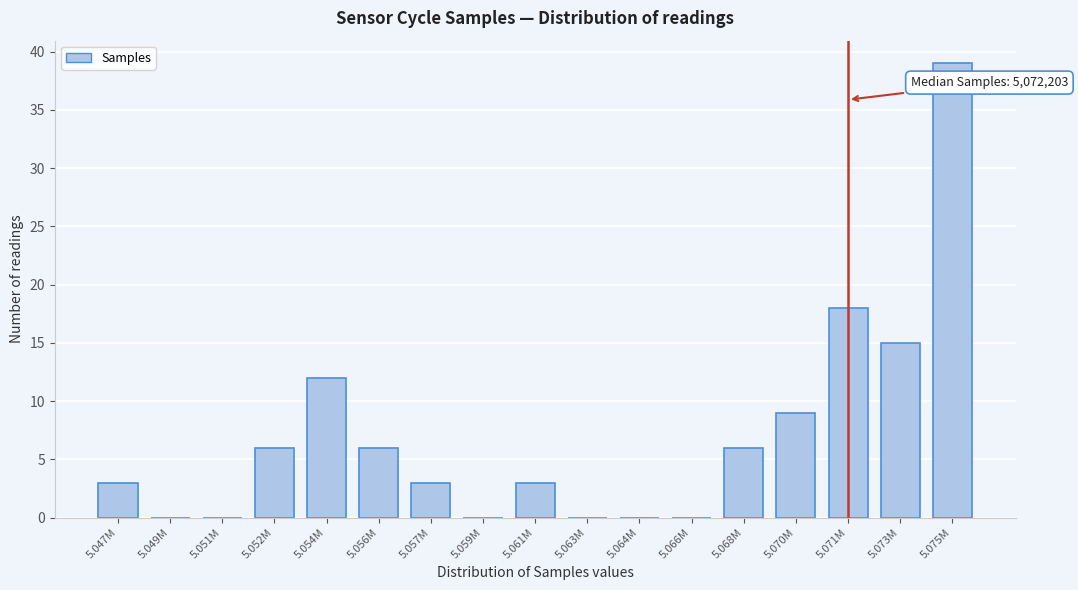

Reading left to right, list all the values displayed in this chart.

5.047M=3	5.049M=0	5.051M=0	5.052M=6	5.054M=12	5.056M=6	5.057M=3	5.059M=0	5.061M=3	5.063M=0	5.064M=0	5.066M=0	5.068M=6	5.070M=9	5.071M=18	5.073M=15	5.075M=39